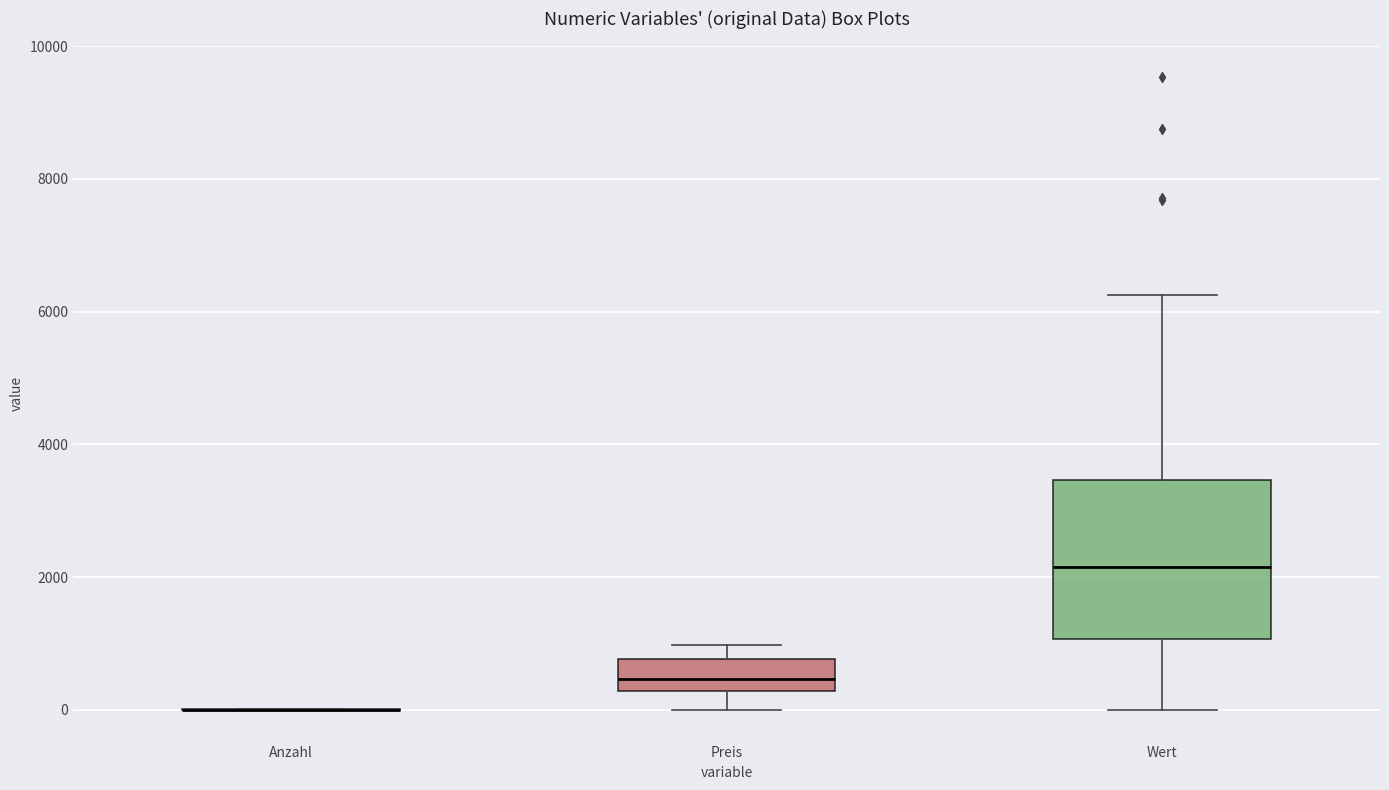

Reading left to right, read every box against the y-axis: the position of its median line, the range the box covers, and the ends of its whiskers. The values are not printed on the chart, so give them approximately, as read against the axis.

Anzahl: box collapsed to a line at 0, whiskers 0 to 0
Preis: median 400, box 200 to 800, whiskers 0 to 1000
Wert: median 2200, box 1000 to 3400, whiskers 0 to 6200